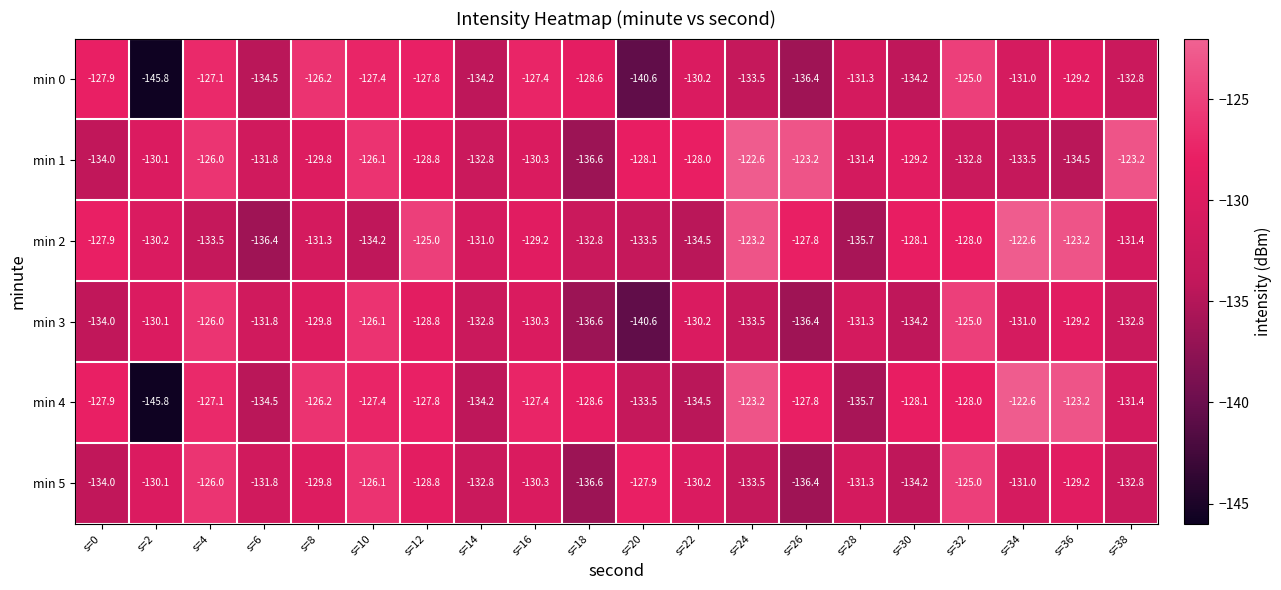

At which category is the sum across all series the highest?

s=32